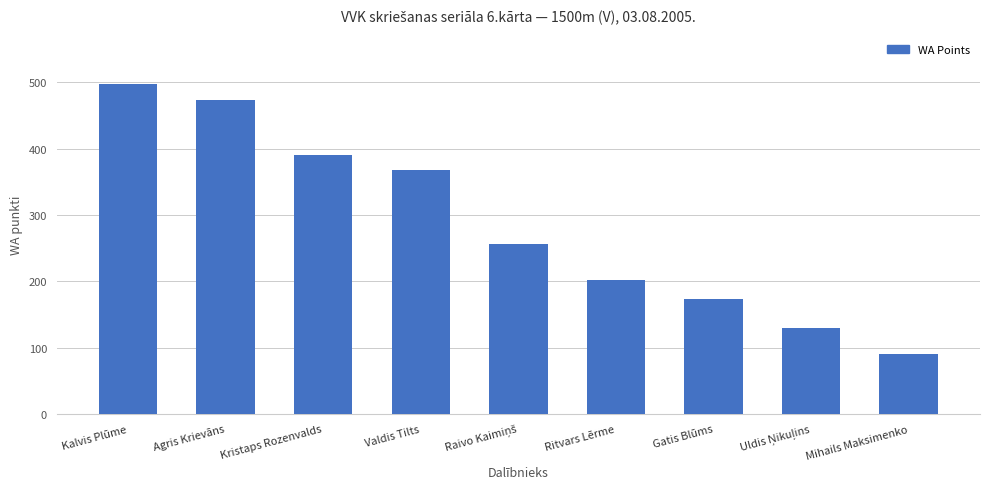

What is the minimum value shown in the chart?

90